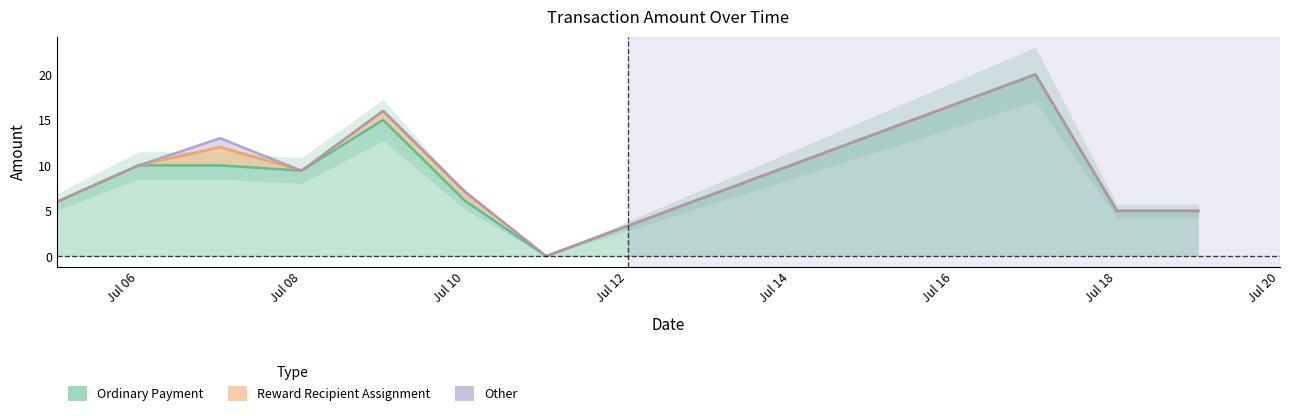

True or false: Other and Ordinary Payment cross at least once.

False